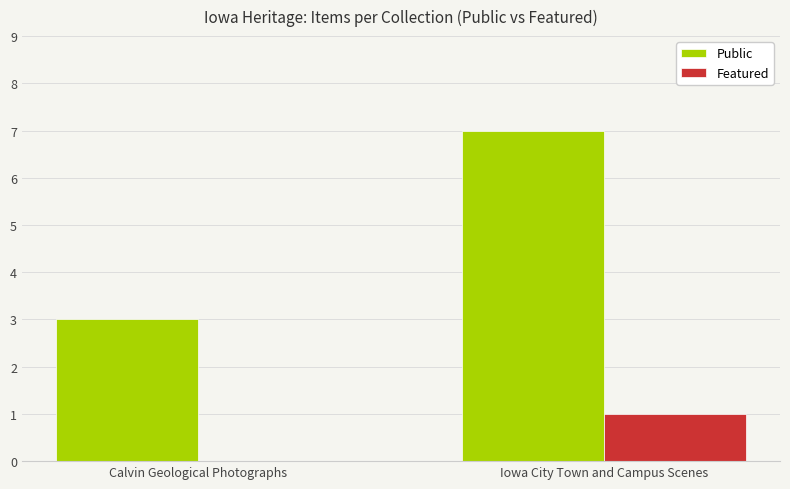

Reading right to left, list all the values displayed in this chart.

Public: Iowa City Town and Campus Scenes=7	Calvin Geological Photographs=3
Featured: Iowa City Town and Campus Scenes=1	Calvin Geological Photographs=0